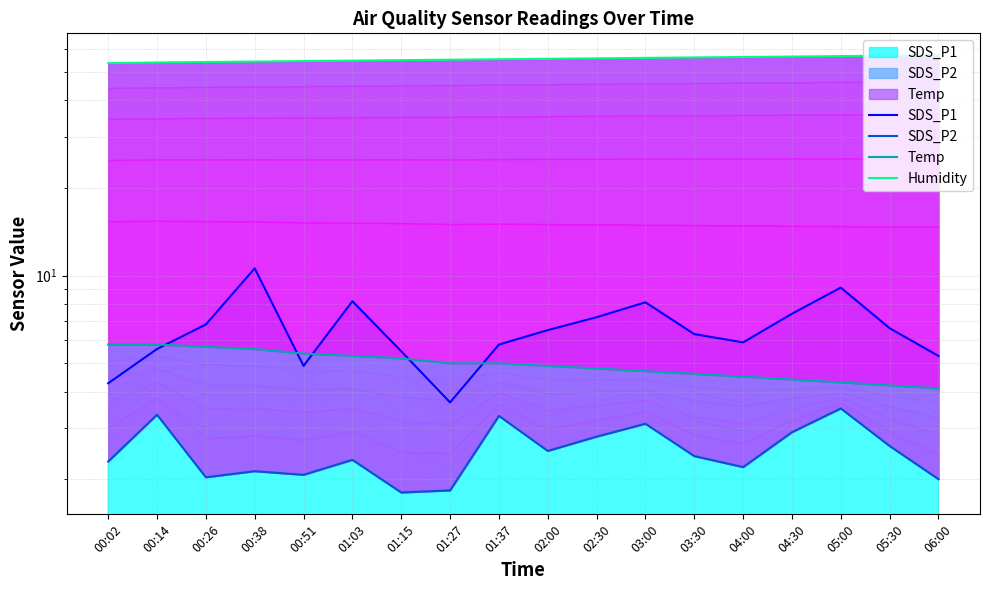

How many values in the SDS_P1 series are below 6?

8